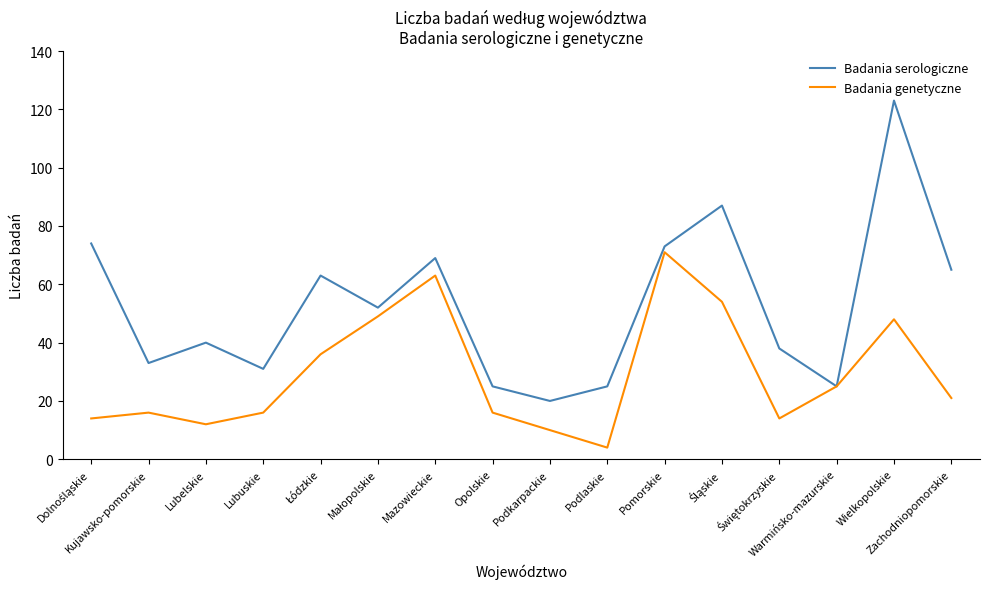

List the series in order of their overall mean, highest first.

Badania serologiczne, Badania genetyczne